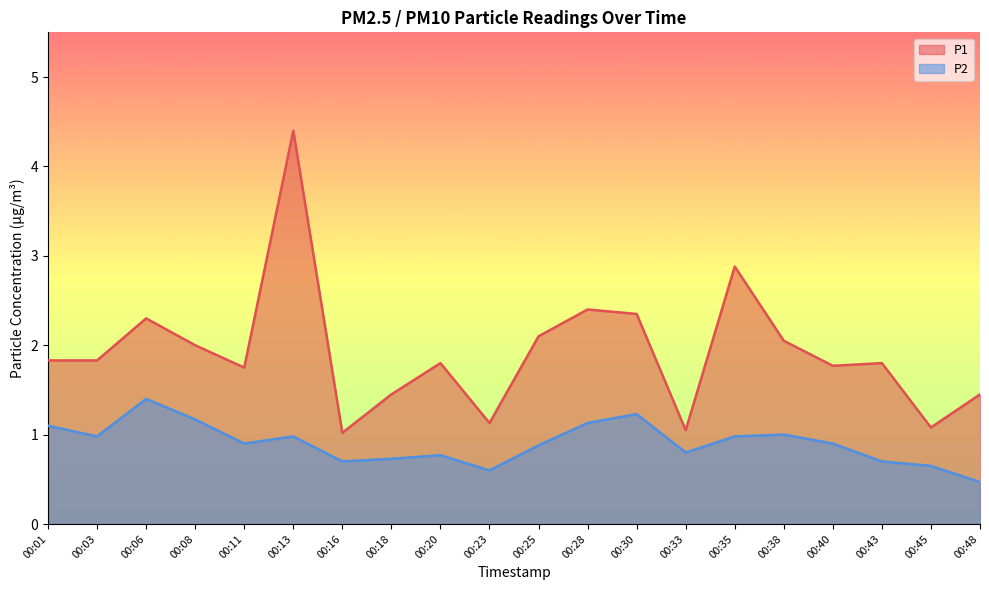

Reading right to left, extract all data points from this chart.

P1: 00:48=1.4	00:45=1.1	00:43=1.8	00:40=1.8	00:38=2.0	00:35=2.9	00:33=1.1	00:30=2.4	00:28=2.4	00:25=2.1	00:23=1.1	00:20=1.8	00:18=1.4	00:16=1.0	00:13=4.4	00:11=1.8	00:08=2.0	00:06=2.3	00:03=1.8	00:01=1.8
P2: 00:48=0.5	00:45=0.7	00:43=0.7	00:40=0.9	00:38=1.0	00:35=1.0	00:33=0.8	00:30=1.2	00:28=1.1	00:25=0.9	00:23=0.6	00:20=0.8	00:18=0.7	00:16=0.7	00:13=1.0	00:11=0.9	00:08=1.2	00:06=1.4	00:03=1.0	00:01=1.1